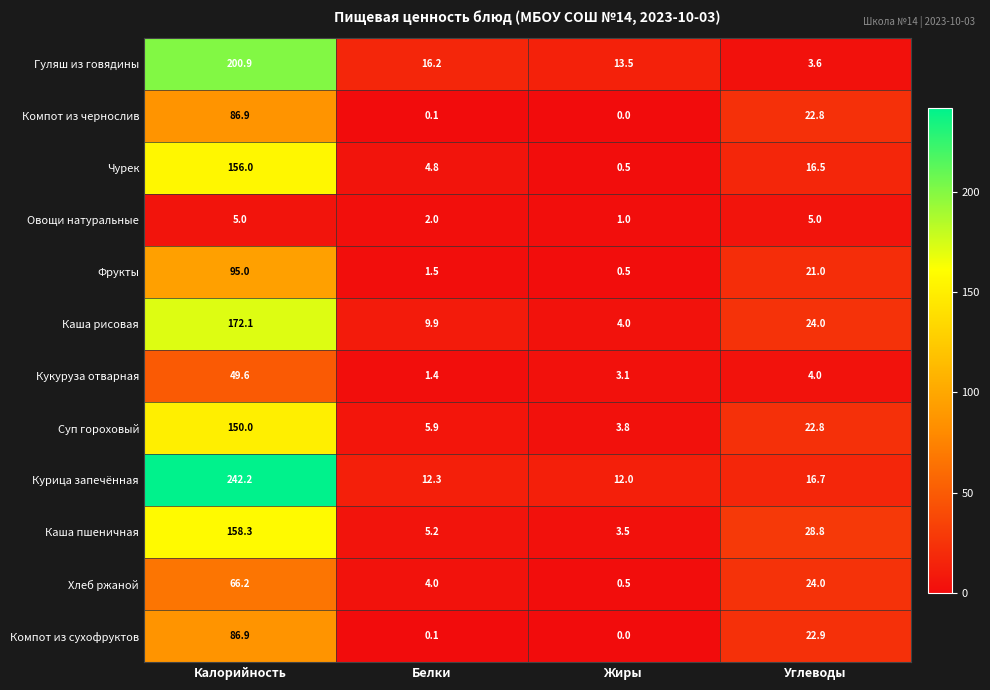

The value of Чурек at Углеводы is 16.5. True or false?

True